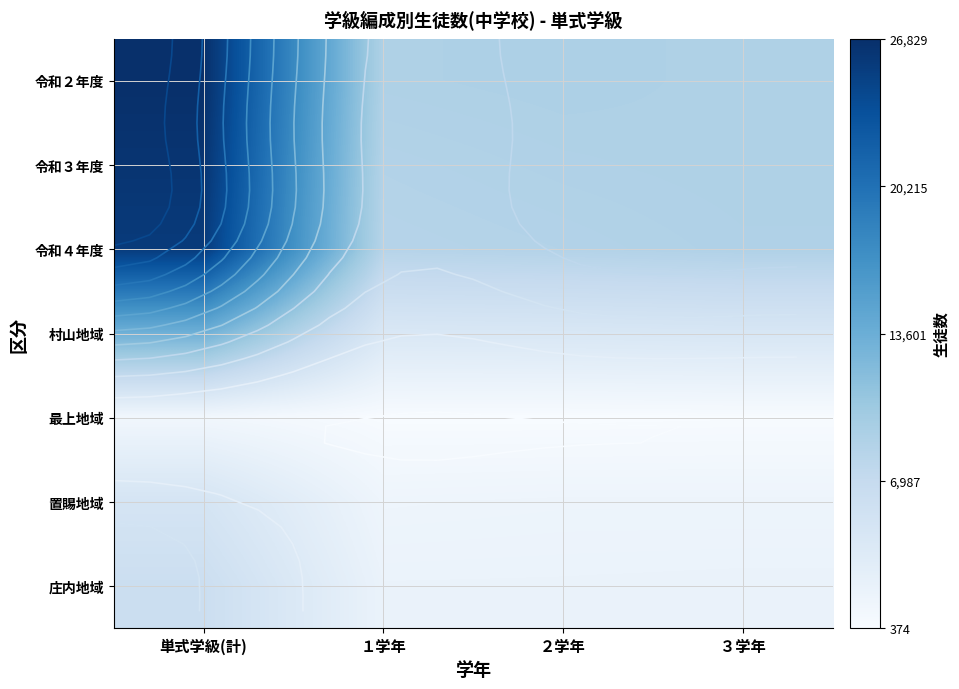

Rank the series by their maximum value, from highest to lowest.

令和２年度, 令和３年度, 令和４年度, 村山地域, 庄内地域, 置賜地域, 最上地域